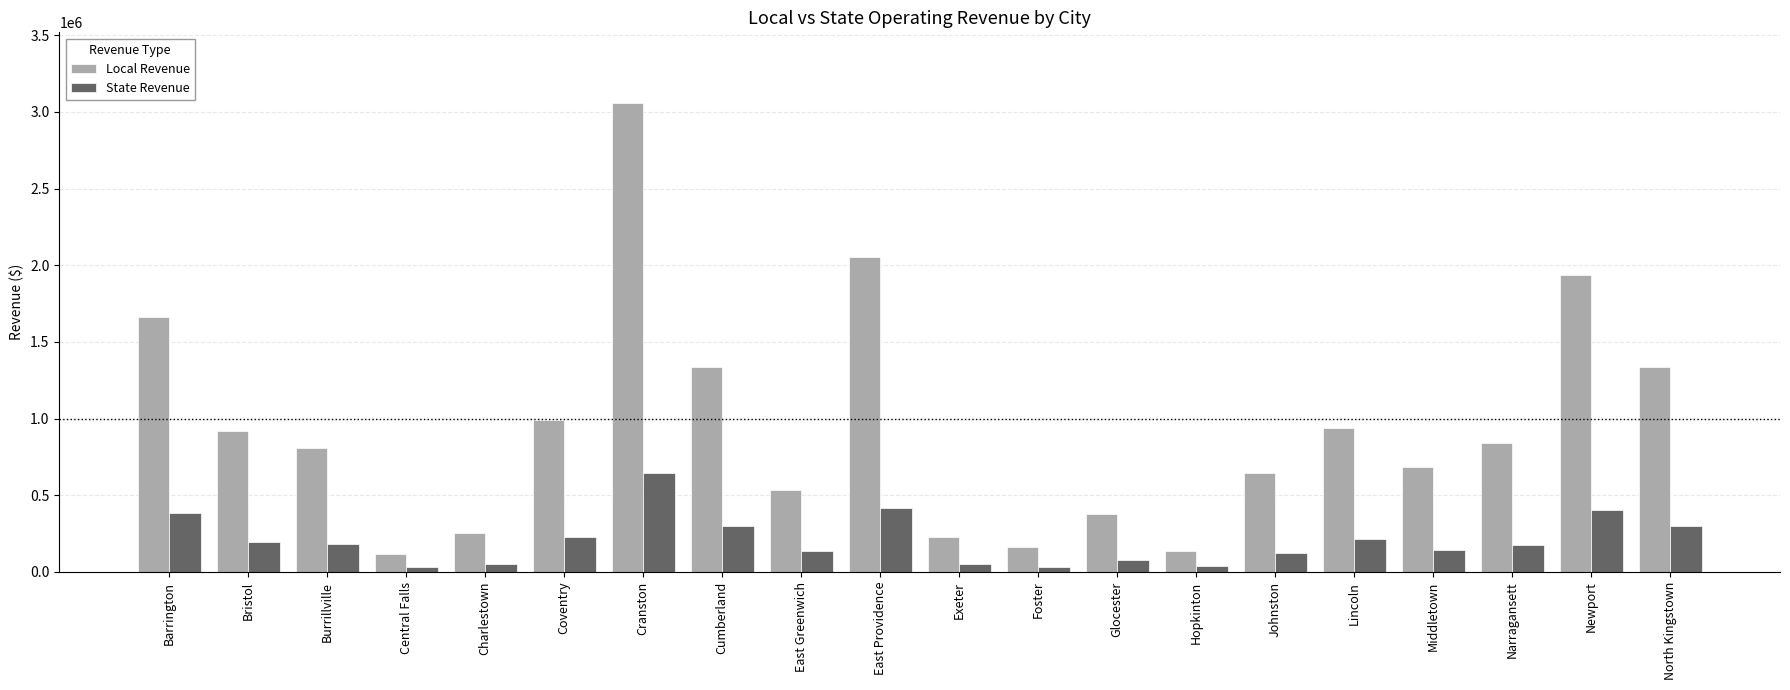

At which label does Local Revenue reach its peak?

Cranston